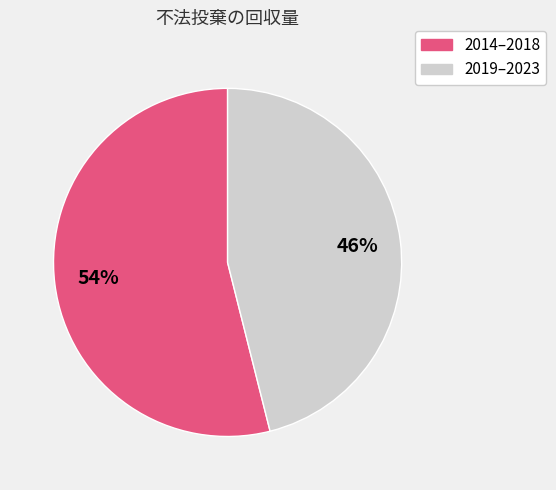

To the nearest percent, what is the difference between the largest and smallest slice percentages?

8%